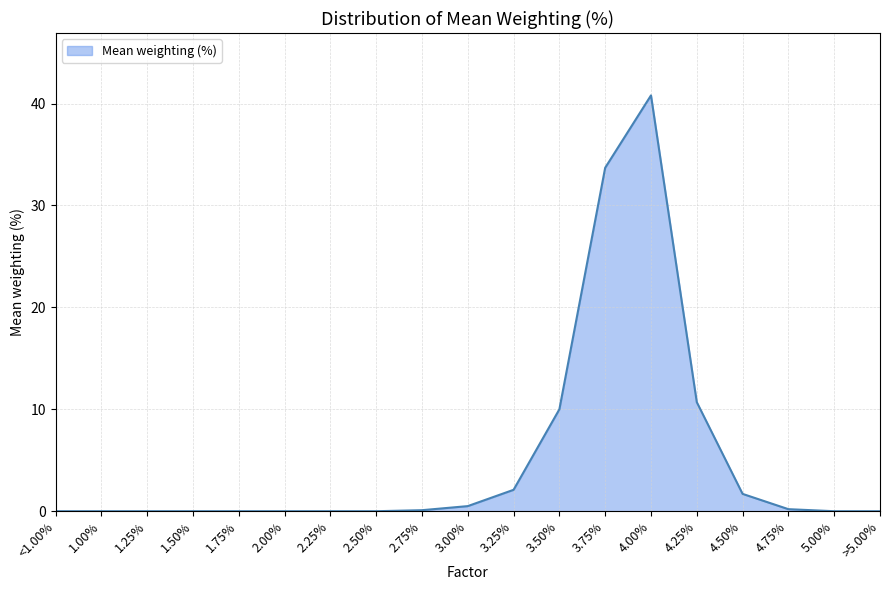

The value at >5.00% is 17.2. True or false?

False